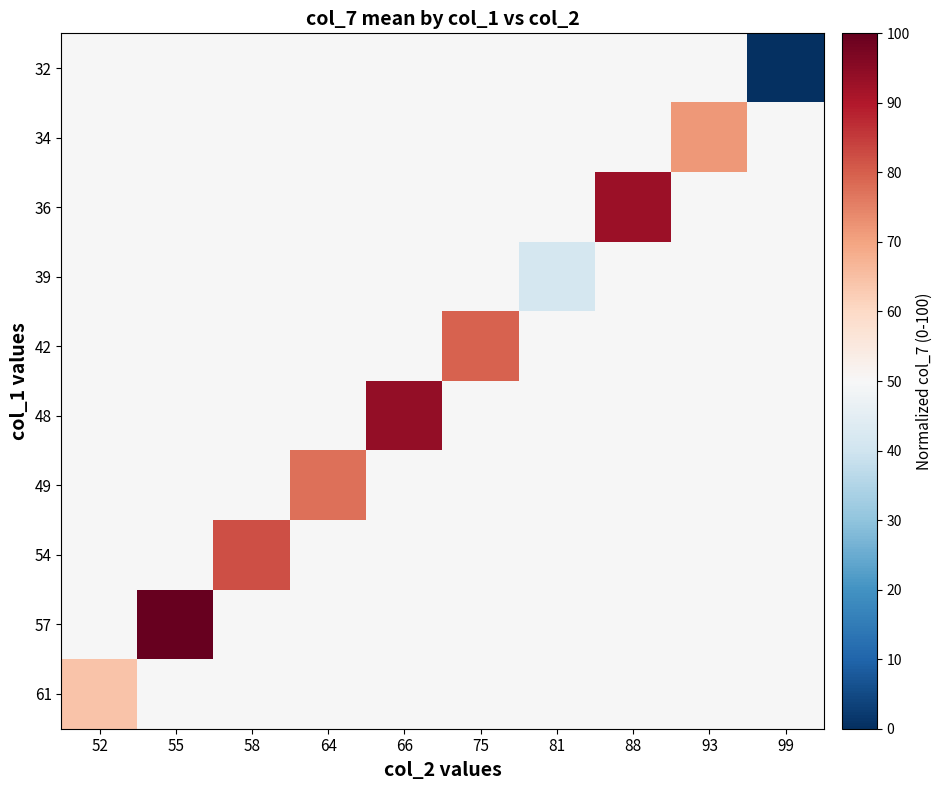

Reading left to right, what are all the values shown in this chart?

32: 52=49.7	55=49.7	58=49.7	64=49.7	66=49.7	75=49.7	81=49.7	88=49.7	93=49.7	99=0.0
34: 52=49.7	55=49.7	58=49.7	64=49.7	66=49.7	75=49.7	81=49.7	88=49.7	93=71.7	99=49.7
36: 52=49.7	55=49.7	58=49.7	64=49.7	66=49.7	75=49.7	81=49.7	88=92.6	93=49.7	99=49.7
39: 52=49.7	55=49.7	58=49.7	64=49.7	66=49.7	75=49.7	81=41.4	88=49.7	93=49.7	99=49.7
42: 52=49.7	55=49.7	58=49.7	64=49.7	66=49.7	75=79.6	81=49.7	88=49.7	93=49.7	99=49.7
48: 52=49.7	55=49.7	58=49.7	64=49.7	66=94.0	75=49.7	81=49.7	88=49.7	93=49.7	99=49.7
49: 52=49.7	55=49.7	58=49.7	64=77.6	66=49.7	75=49.7	81=49.7	88=49.7	93=49.7	99=49.7
54: 52=49.7	55=49.7	58=82.1	64=49.7	66=49.7	75=49.7	81=49.7	88=49.7	93=49.7	99=49.7
57: 52=49.7	55=100.0	58=49.7	64=49.7	66=49.7	75=49.7	81=49.7	88=49.7	93=49.7	99=49.7
61: 52=64.2	55=49.7	58=49.7	64=49.7	66=49.7	75=49.7	81=49.7	88=49.7	93=49.7	99=49.7